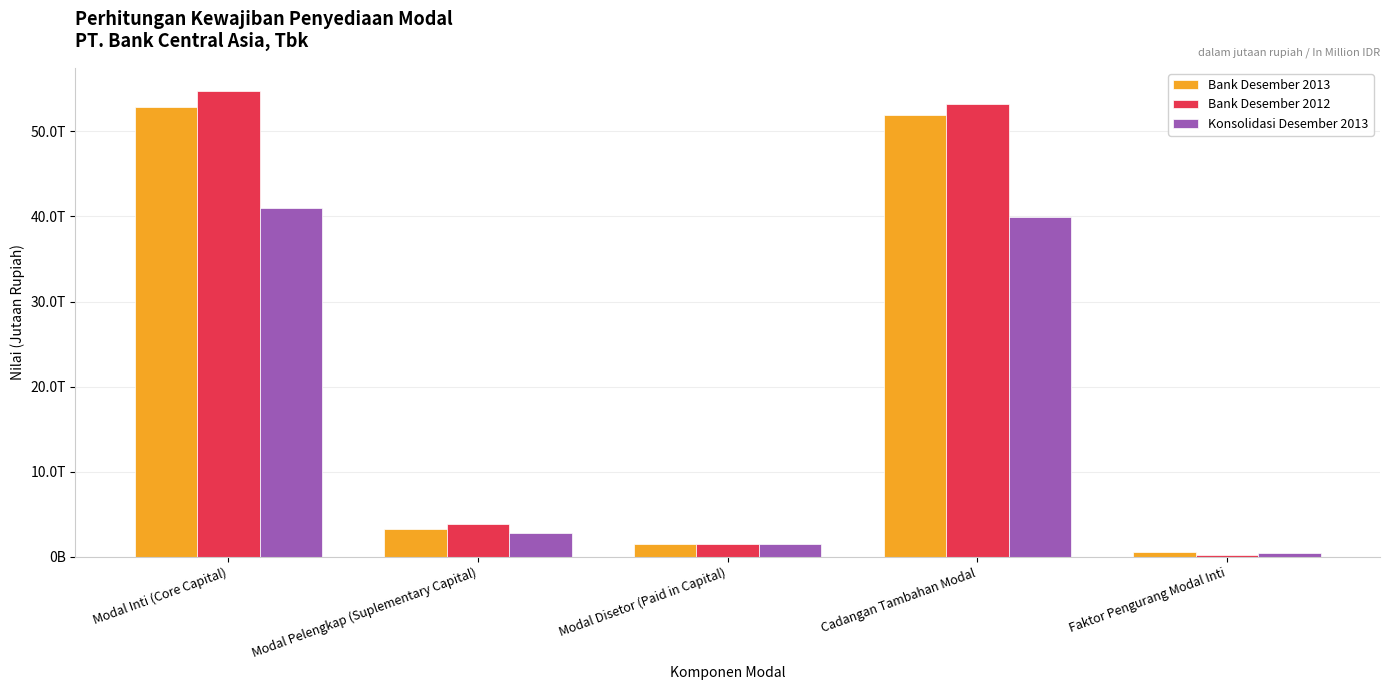

Rank the series by their maximum value, from highest to lowest.

Bank Desember 2012, Bank Desember 2013, Konsolidasi Desember 2013